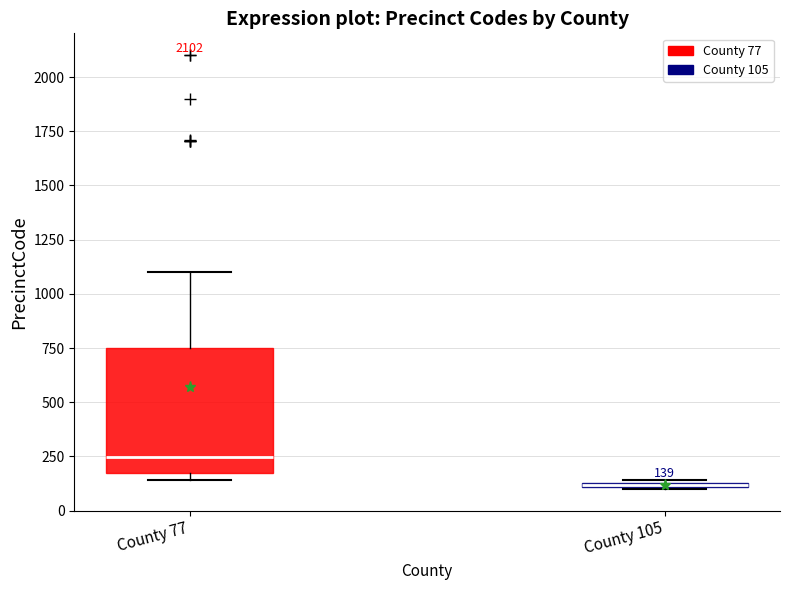

Which box has the lowest median line?

County 105